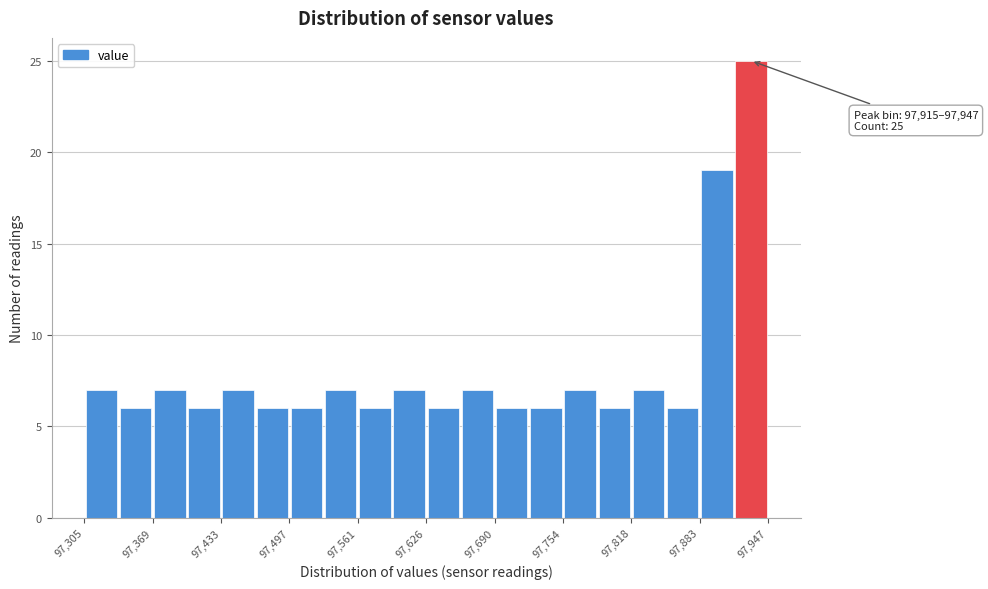

Read against the x-axis, roughly where is the centre of the tallest bar?

97930